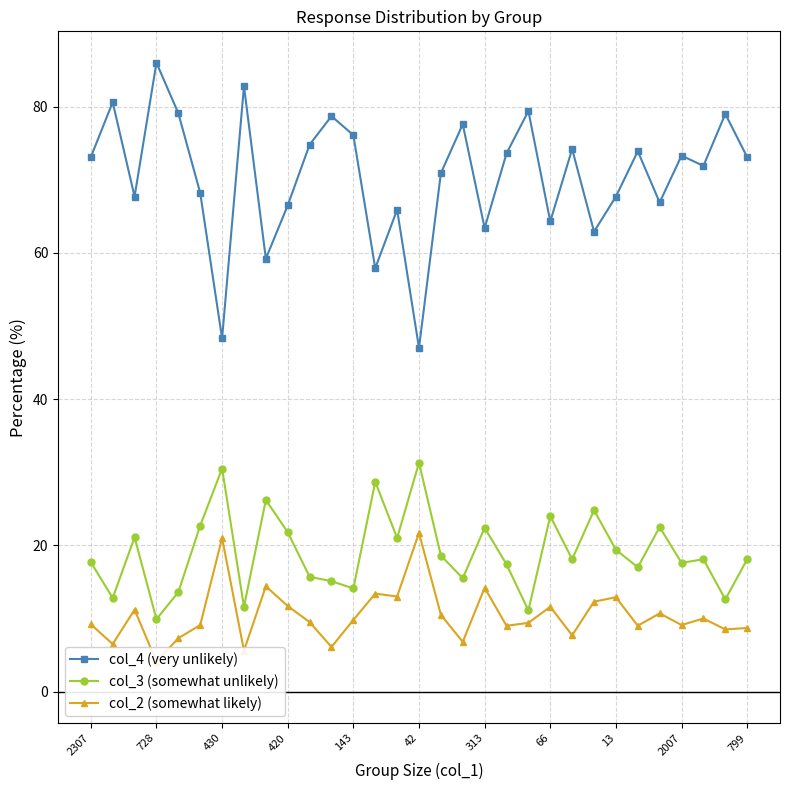

Is this an area chart (filled region under the line)?

No